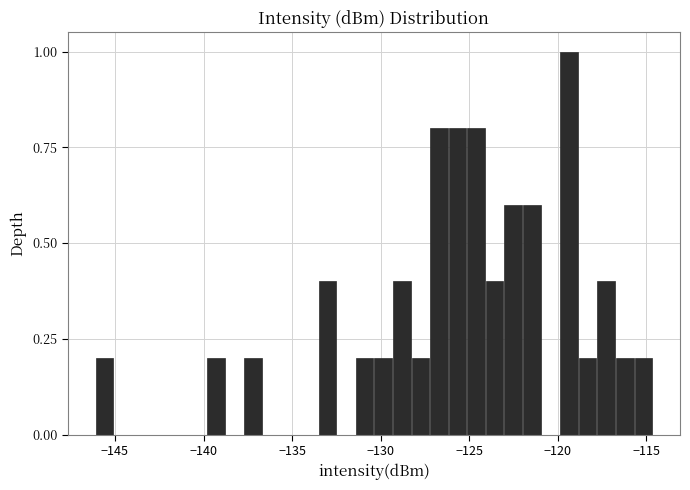

Around what value on the x-axis is the tallest bar? Give the approximate position of its centre, as read against the axis.

-119.5